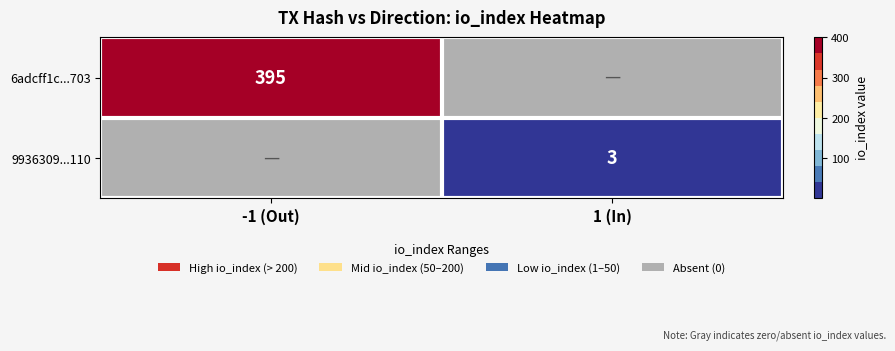

The 9936309...110 series shows 3 at 1 (In). True or false?

True